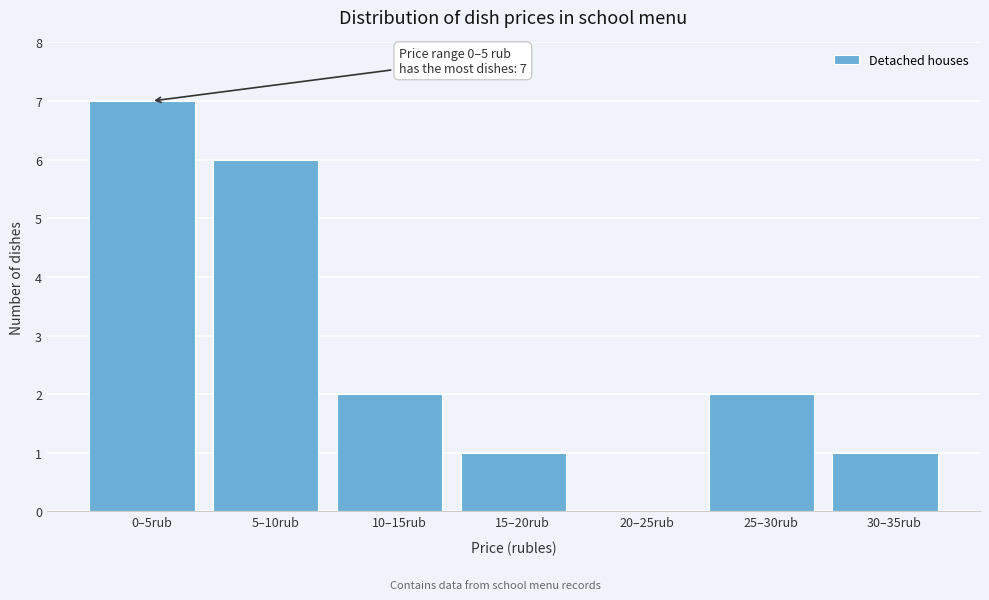

Reading left to right, transcribe all the data shown in this chart.

0–5rub=7	5–10rub=6	10–15rub=2	15–20rub=1	20–25rub=0	25–30rub=2	30–35rub=1